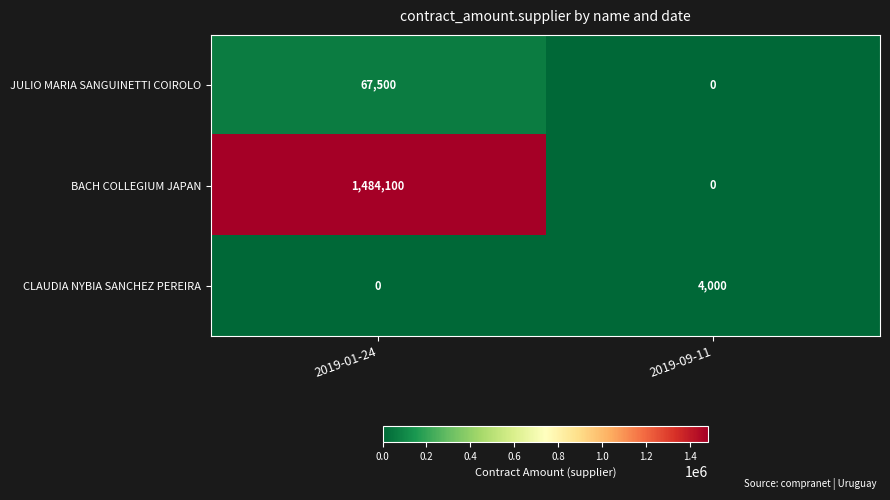

Which series changed the most between 2019-01-24 and 2019-09-11?

BACH COLLEGIUM JAPAN